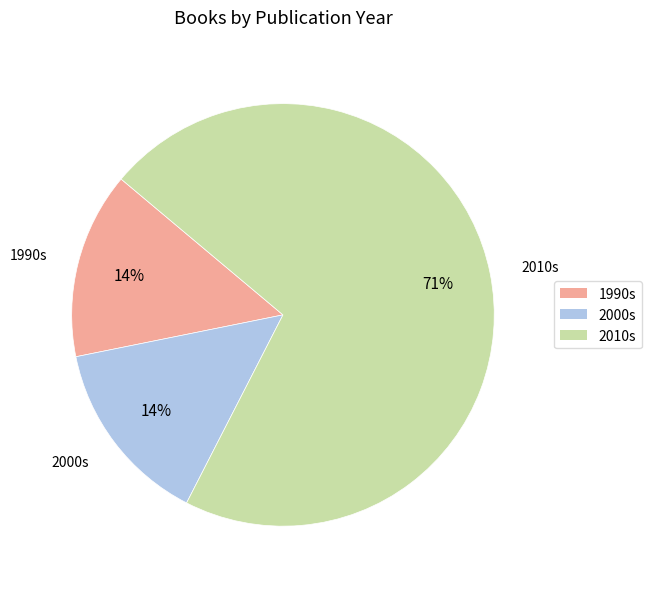

Count the number of slices in the pie.

3